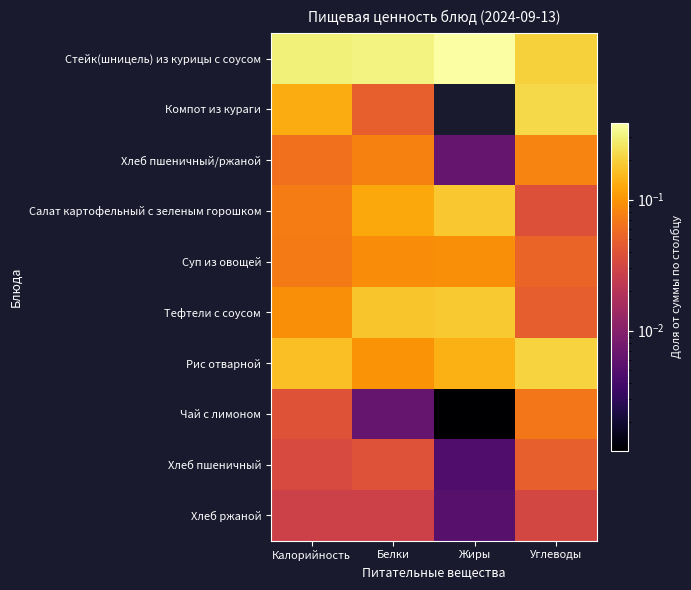

At how many categories does at least one series exceed 0?

4